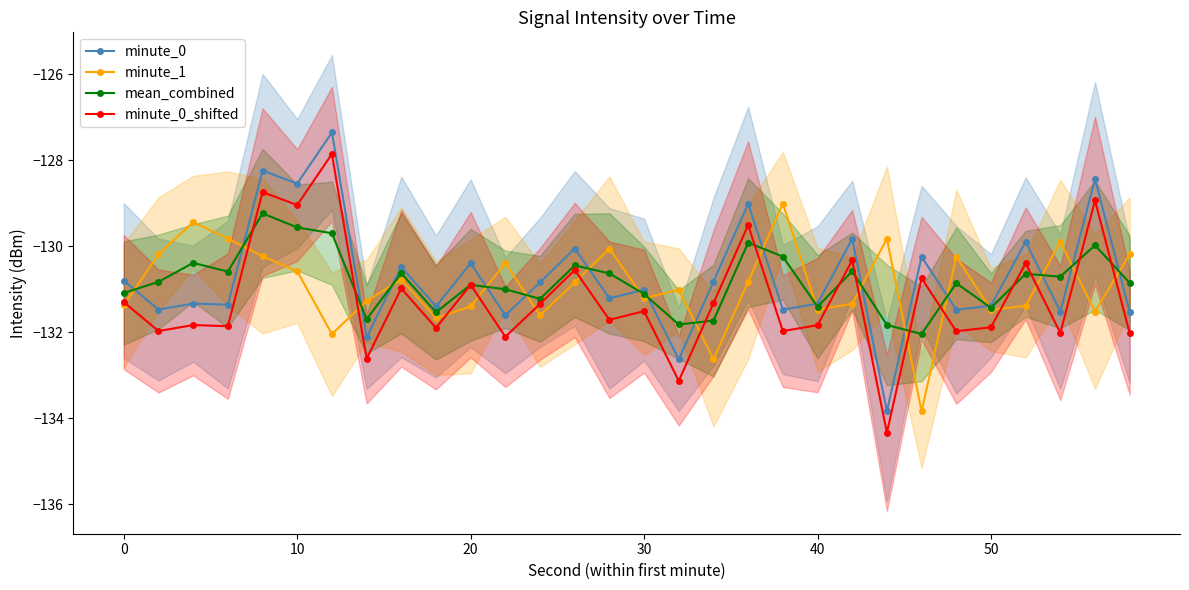

List the series in order of their overall mean, highest first.

minute_0, mean_combined, minute_1, minute_0_shifted